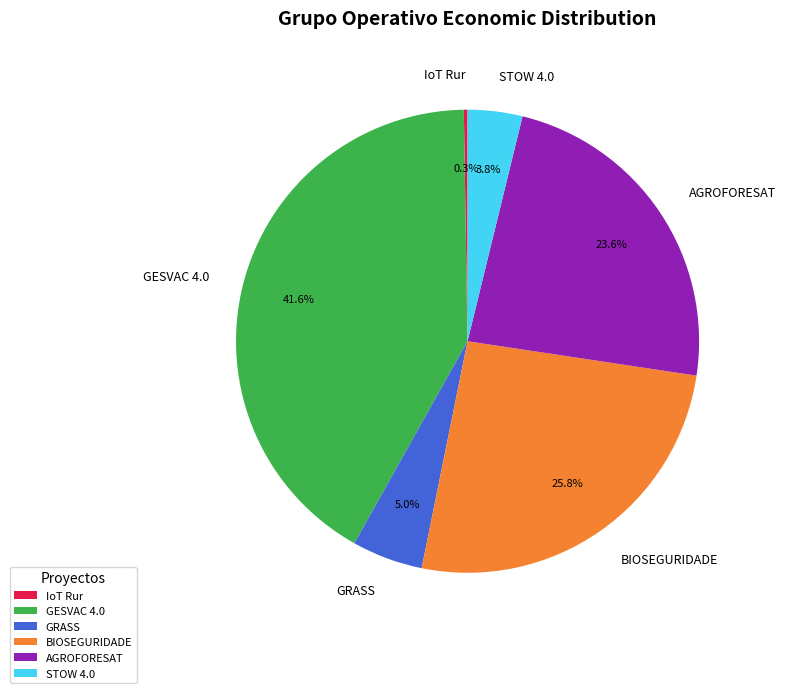

Does STOW 4.0 account for over 50% of the chart?

No